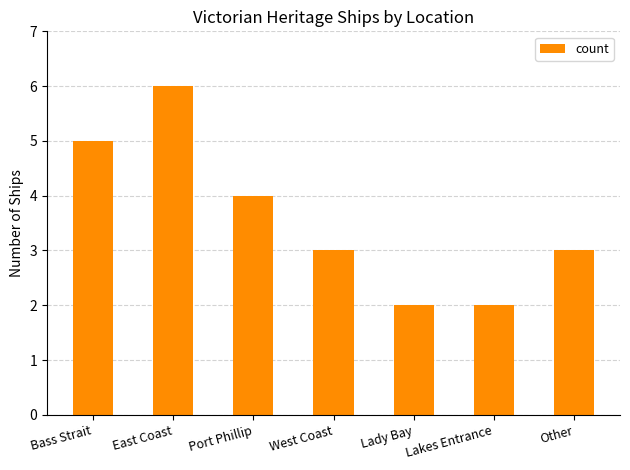

How many categories are shown in the chart?

7